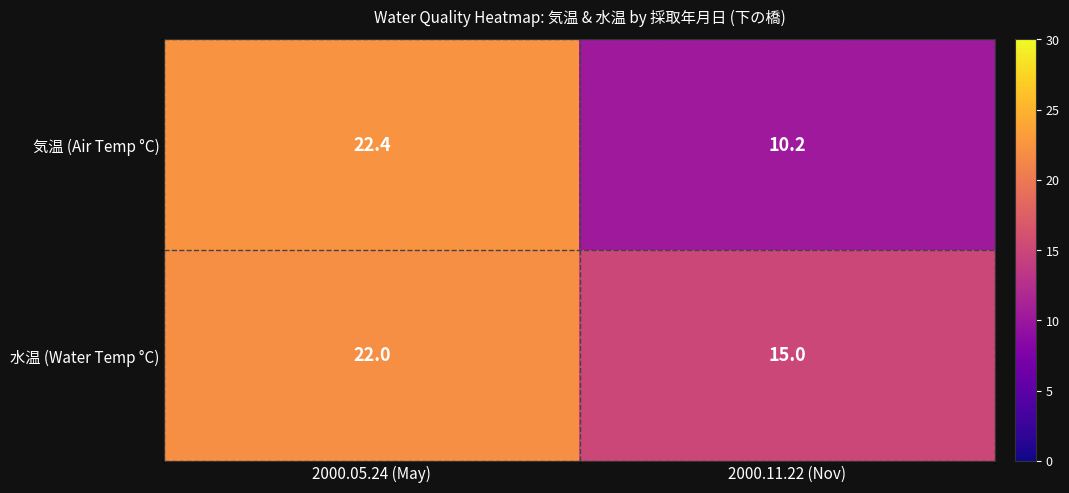

At how many categories does at least one series exceed 10?

2